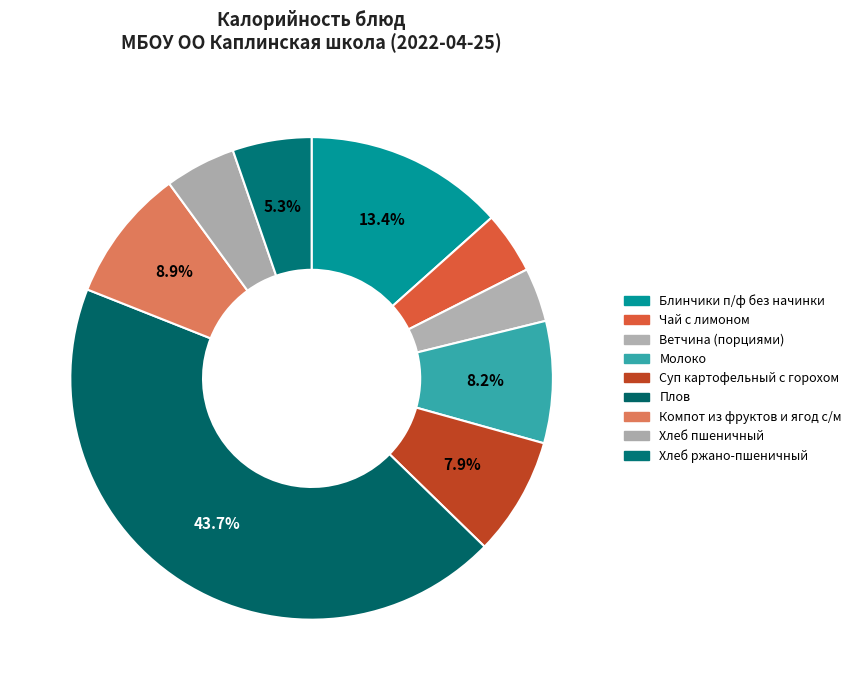

To the nearest percent, what is the difference between the largest and smallest slice percentages?

40%